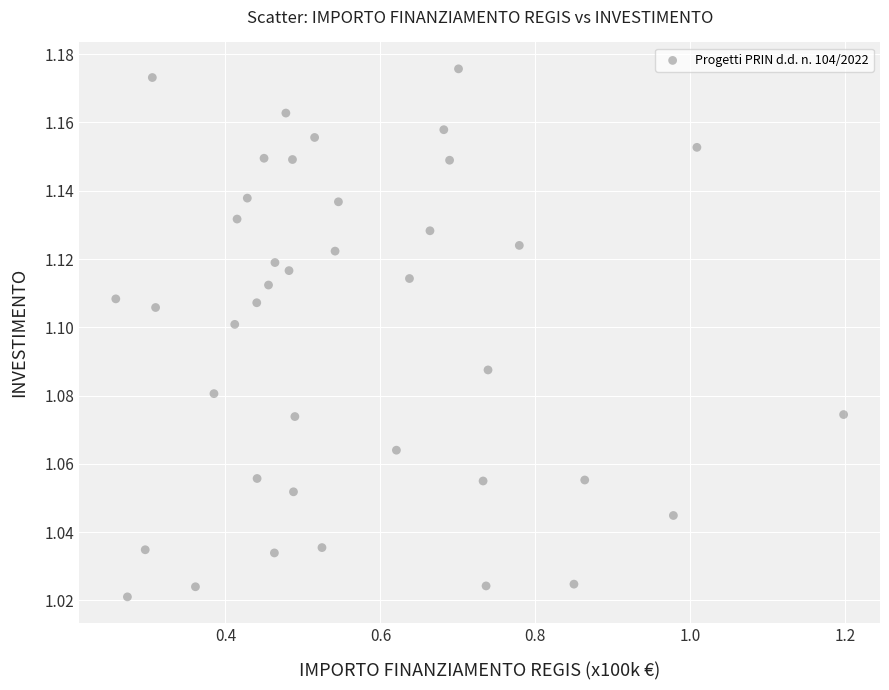

What is the range of X values (max minus min)?

0.9